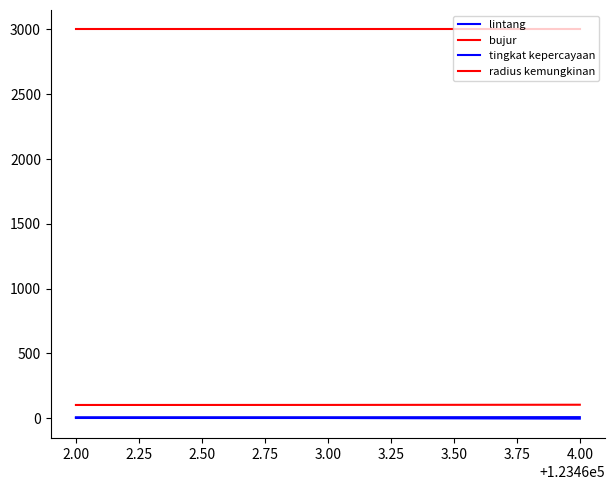

What is the difference between the second highest and minimum values in the bujur series?

0.4